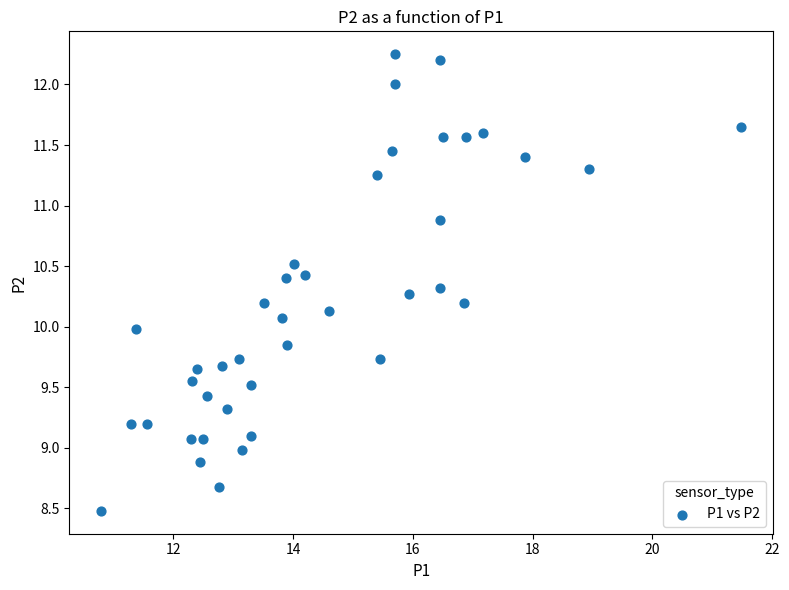

What is the range of Y values (max minus min)?

3.8